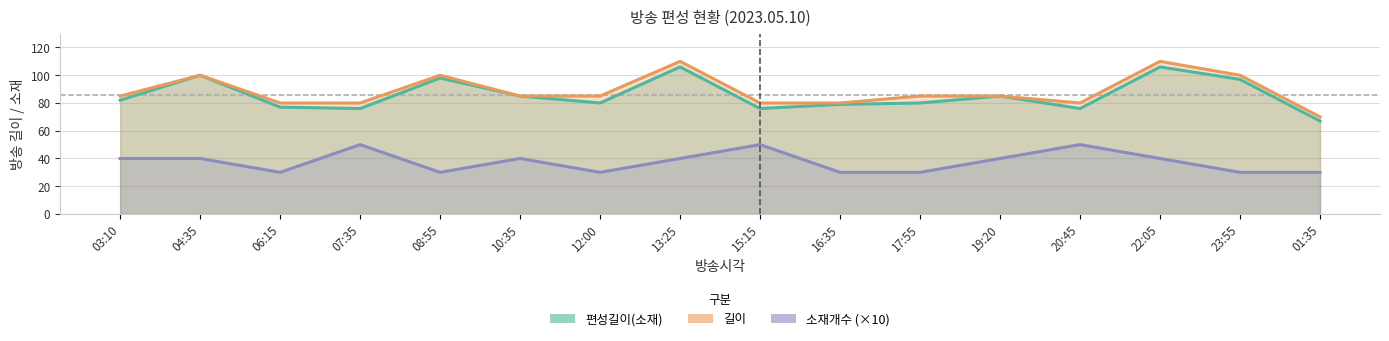

How many 소재개수 (×10) values are between 30 and 40?

13